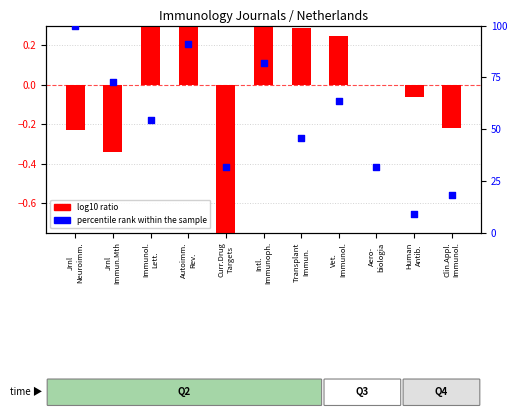

At which category is the sum across all series the highest?

Jrnl
Neuroimm.